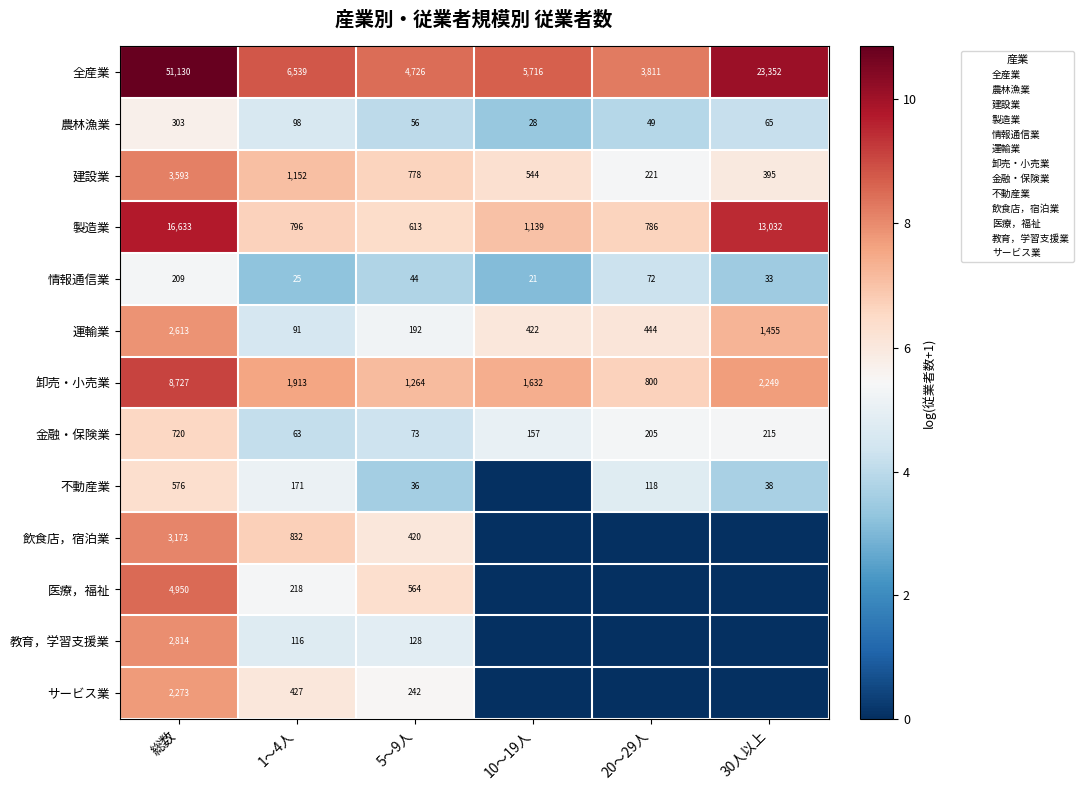

What is the difference between the 卸売・小売業 values at 20～29人 and 30人以上?

1.0